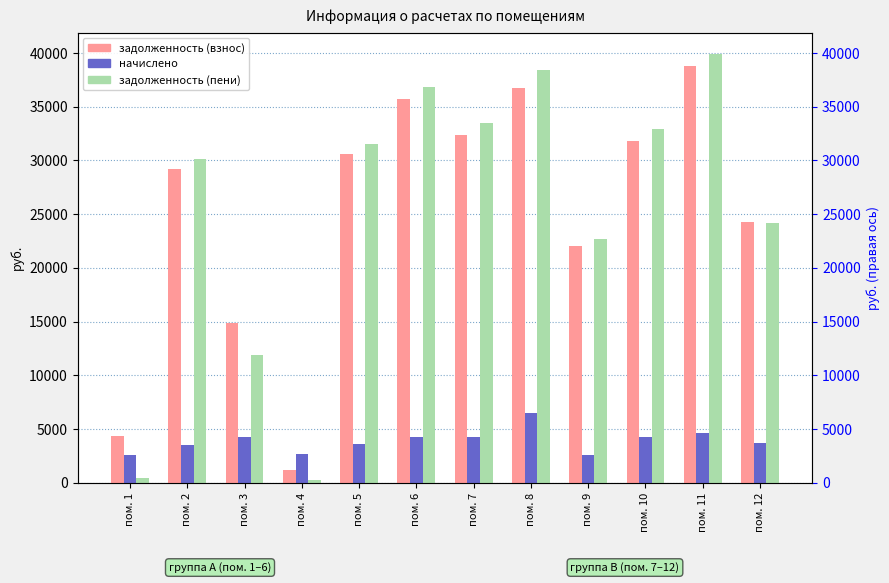

What is the difference between the задолженность (взнос) values at пом. 4 and пом. 2?

28016.1